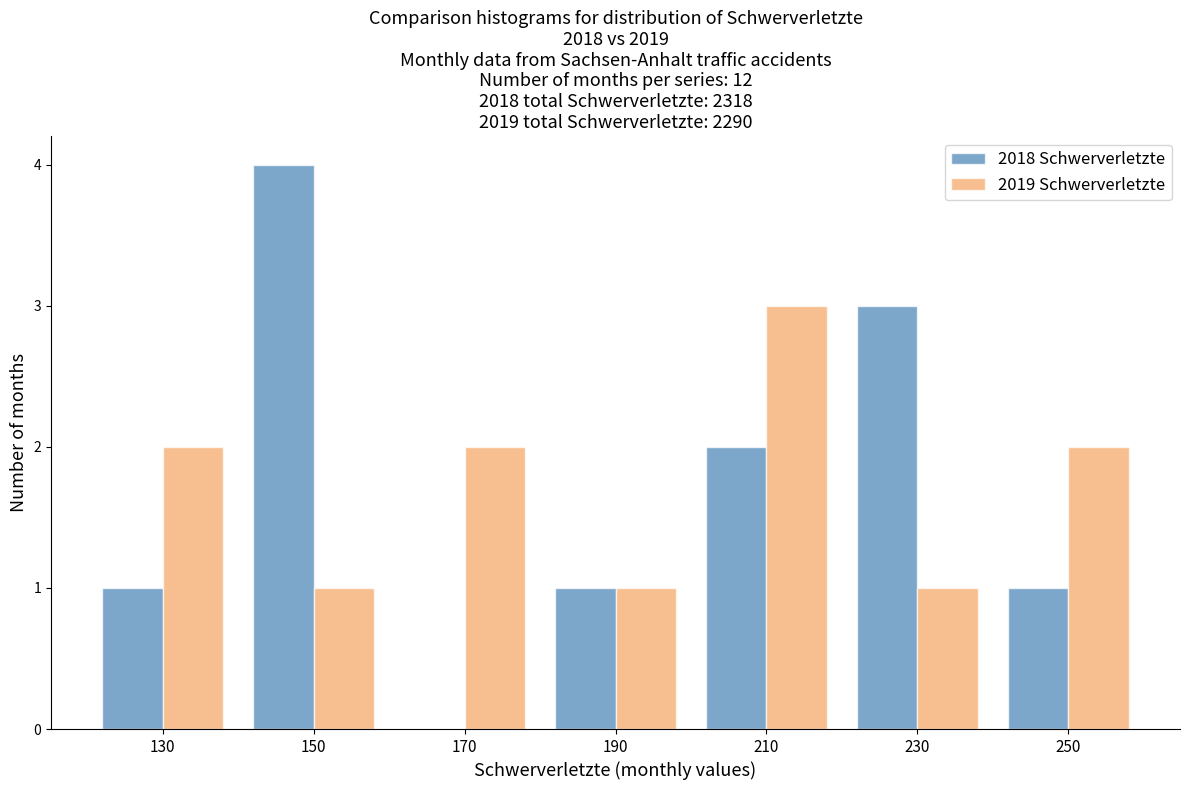

Reading left to right, what are all the values shown in this chart?

2018 Schwerverletzte: 130=1	150=4	170=0	190=1	210=2	230=3	250=1
2019 Schwerverletzte: 130=2	150=1	170=2	190=1	210=3	230=1	250=2